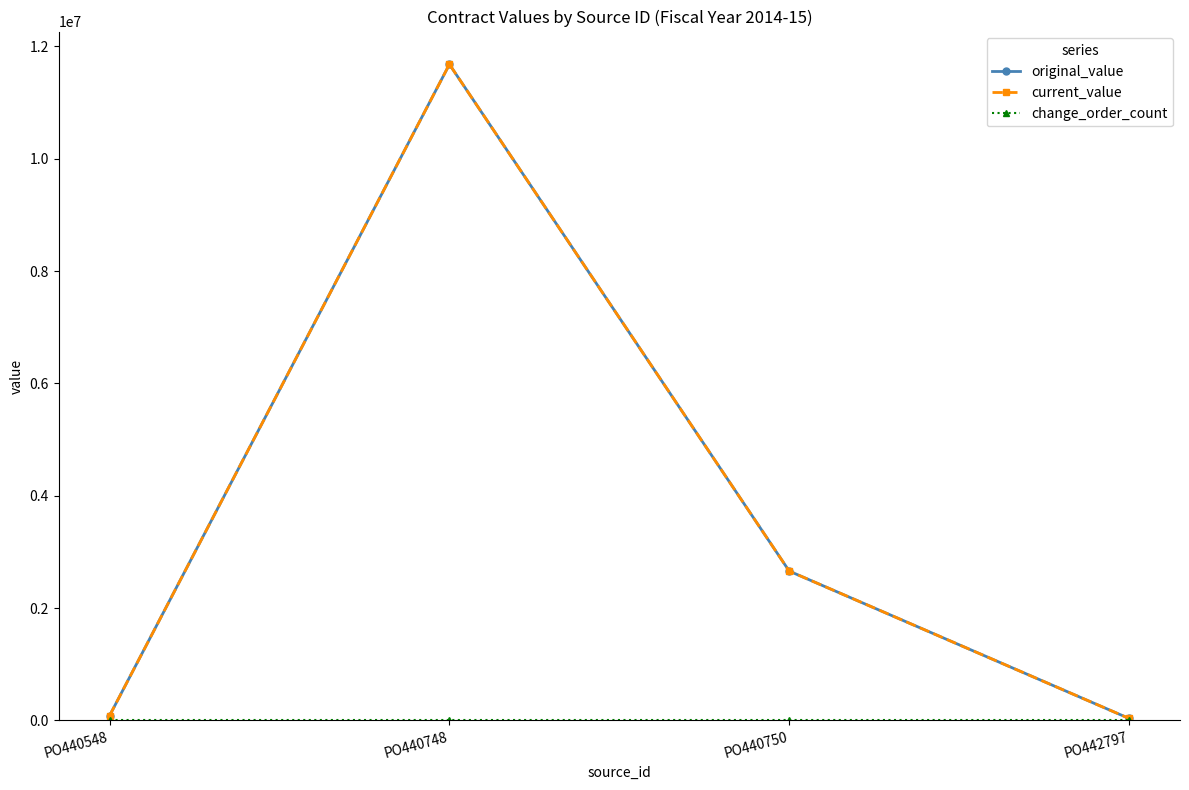

What is the value of the current_value point at the 1st from the left?

85001